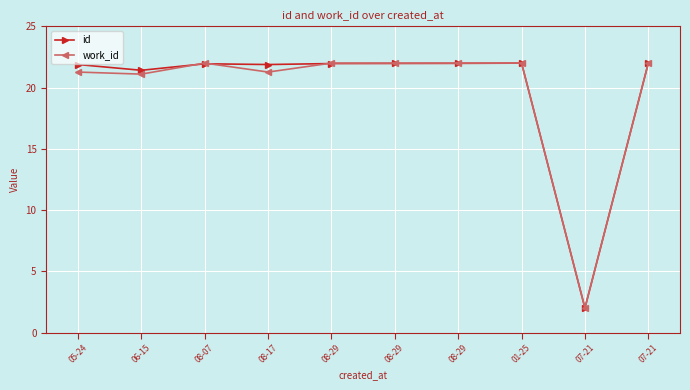

True or false: work_id has more than 0 interior local peaks.

True